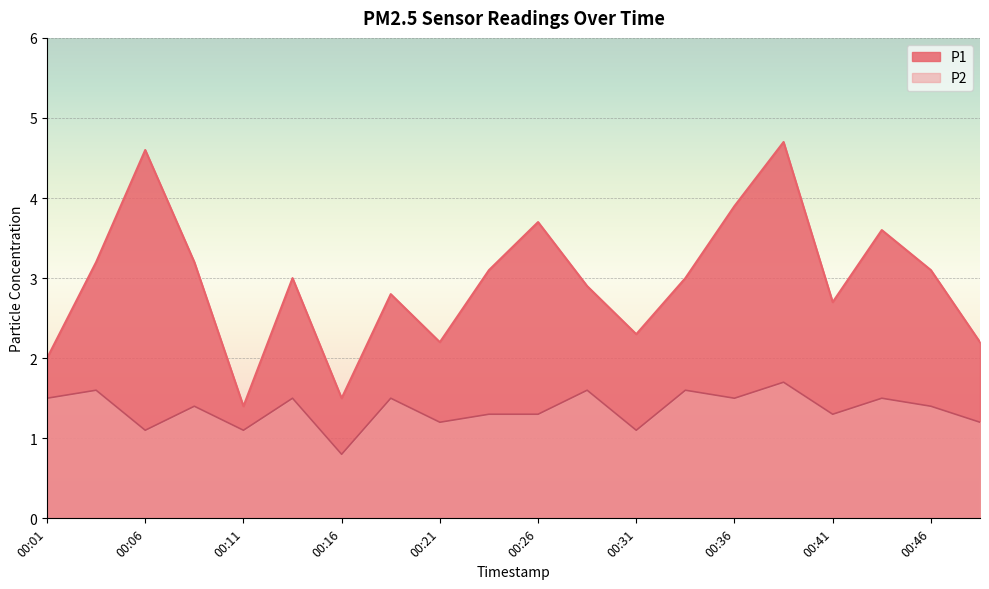

Rank the categories by P2 value from highest to lowest.

00:38, 00:03, 00:28, 00:33, 00:01, 00:13, 00:18, 00:36, 00:43, 00:08, 00:46, 00:23, 00:26, 00:41, 00:21, 00:48, 00:06, 00:11, 00:31, 00:16